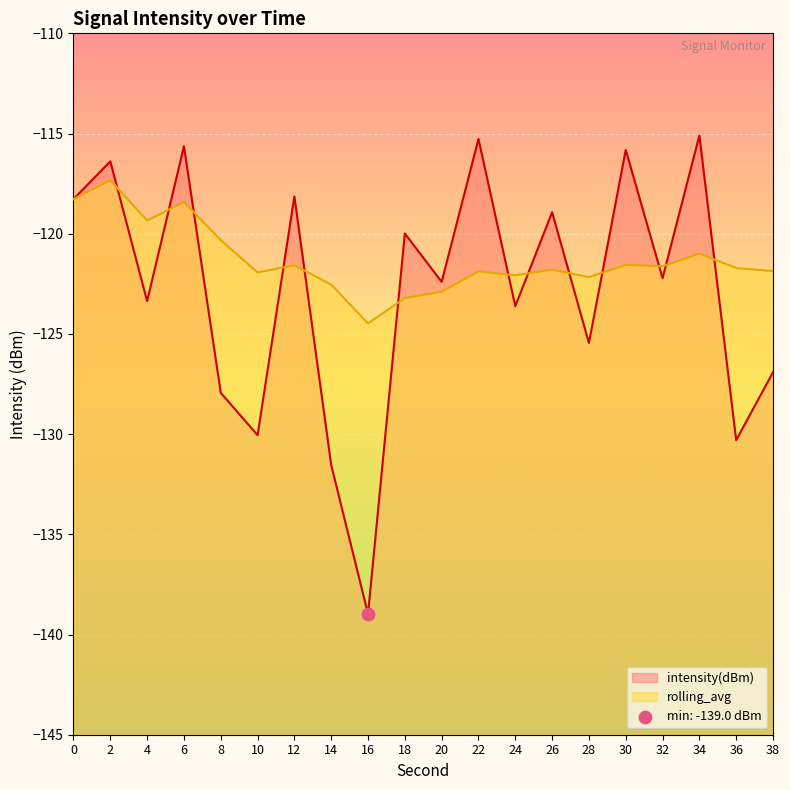

Which series reaches the maximum Y coordinate?

intensity(dBm)